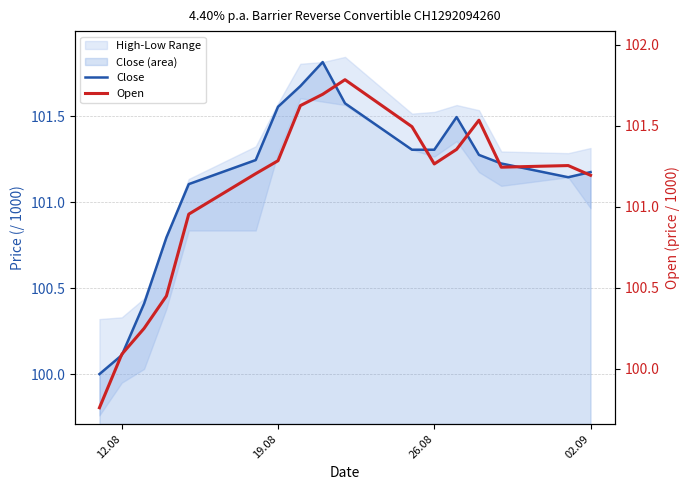

Which series has the largest total across all categories?

Close